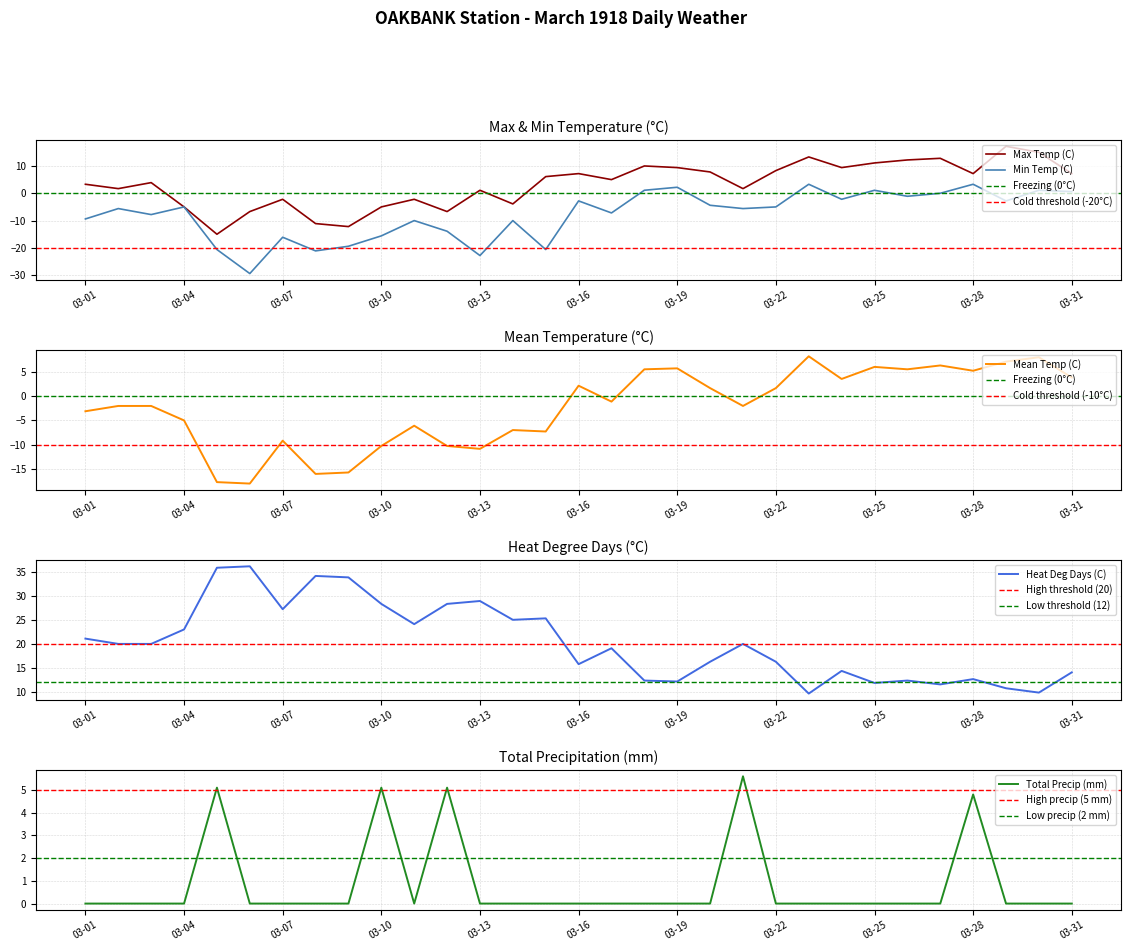

Reading right to left, extract all data points from this chart.

Max Temp (C): 7.2	15.0	17.2	7.2	12.8	12.2	11.1	9.4	13.3	8.3	1.7	7.8	9.4	10.0	5.0	7.2	6.1	-3.9	1.1	-6.7	-2.2	-5.0	-12.2	-11.1	-2.2	-6.7	-15.0	-5.0	3.9	1.7	3.3
Min Temp (C): 0.6	1.1	-2.8	3.3	0.0	-1.1	1.1	-2.2	3.3	-5.0	-5.6	-4.4	2.2	1.1	-7.2	-2.8	-20.6	-10.0	-22.8	-13.9	-10.0	-15.6	-19.4	-21.1	-16.1	-29.4	-20.6	-5.0	-7.8	-5.6	-9.4
Mean Temp (C): 3.9	8.1	7.2	5.3	6.4	5.6	6.1	3.6	8.3	1.7	-2.0	1.7	5.8	5.6	-1.1	2.2	-7.3	-7.0	-10.9	-10.3	-6.1	-10.3	-15.8	-16.1	-9.2	-18.1	-17.8	-5.0	-2.0	-2.0	-3.1
Heat Deg Days (C): 14.1	9.9	10.8	12.7	11.6	12.4	11.9	14.4	9.7	16.3	20.0	16.3	12.2	12.4	19.1	15.8	25.3	25.0	28.9	28.3	24.1	28.3	33.8	34.1	27.2	36.1	35.8	23.0	20.0	20.0	21.1
Total Precip (mm): 0.0	0.0	0.0	4.8	0.0	0.0	0.0	0.0	0.0	0.0	5.6	0.0	0.0	0.0	0.0	0.0	0.0	0.0	0.0	5.1	0.0	5.1	0.0	0.0	0.0	0.0	5.1	0.0	0.0	0.0	0.0